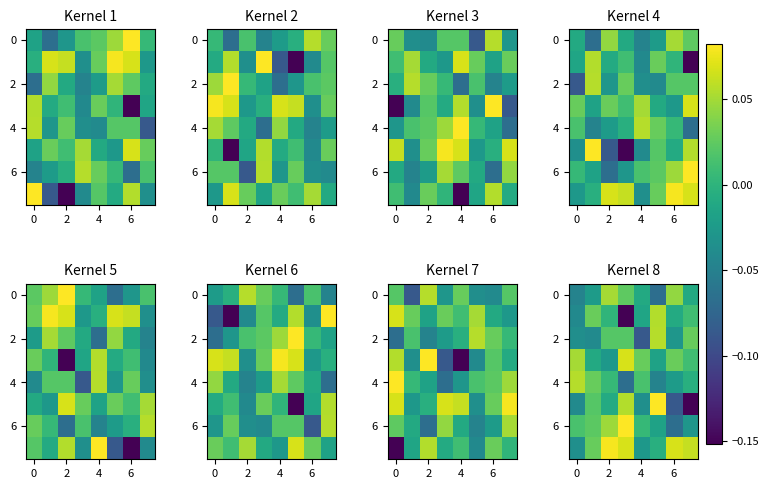

Which category has the highest value across all series?

5